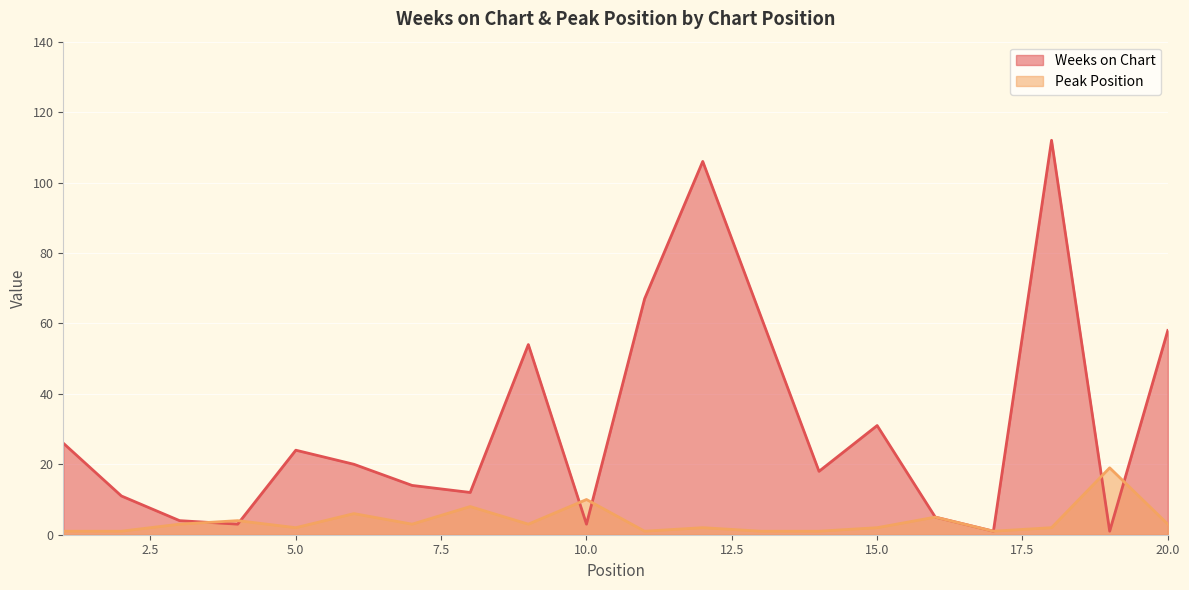

Which series has the widest spread of values?

Weeks on Chart